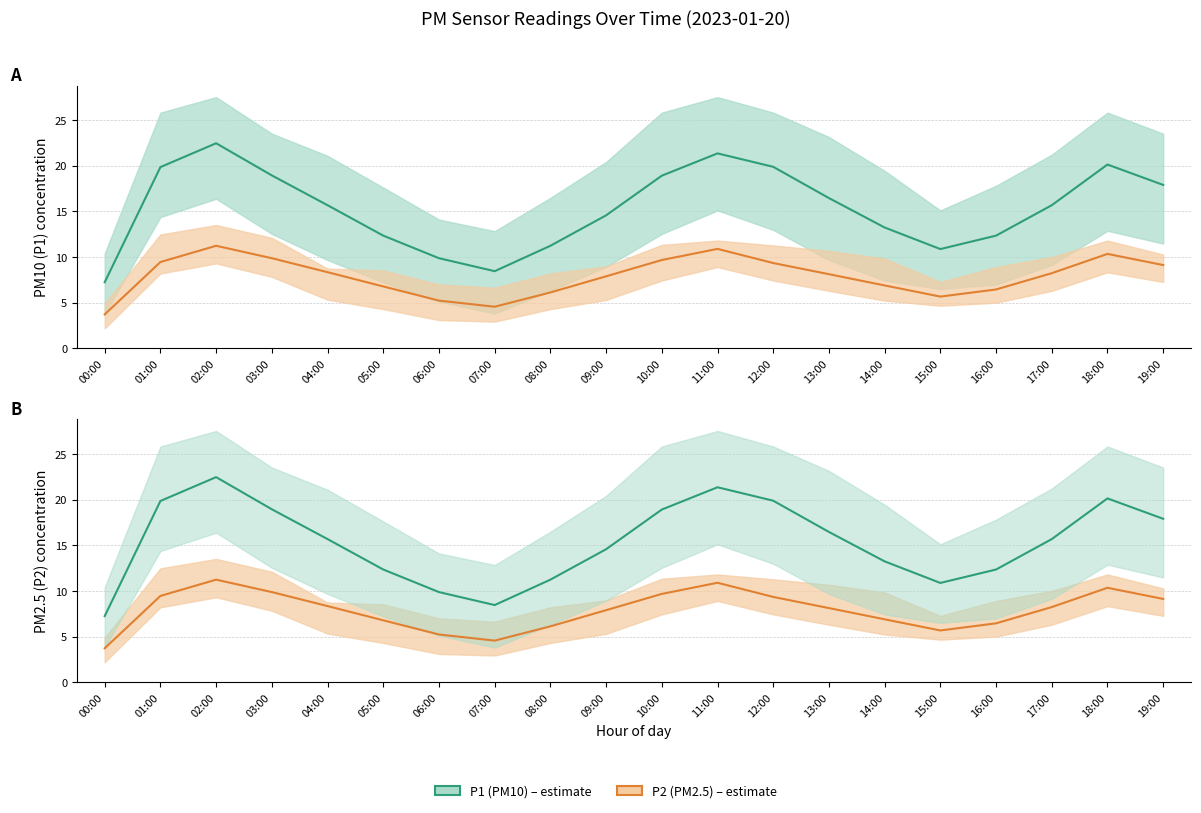

At which label is P2 (PM2.5) closest to 7?

14:00